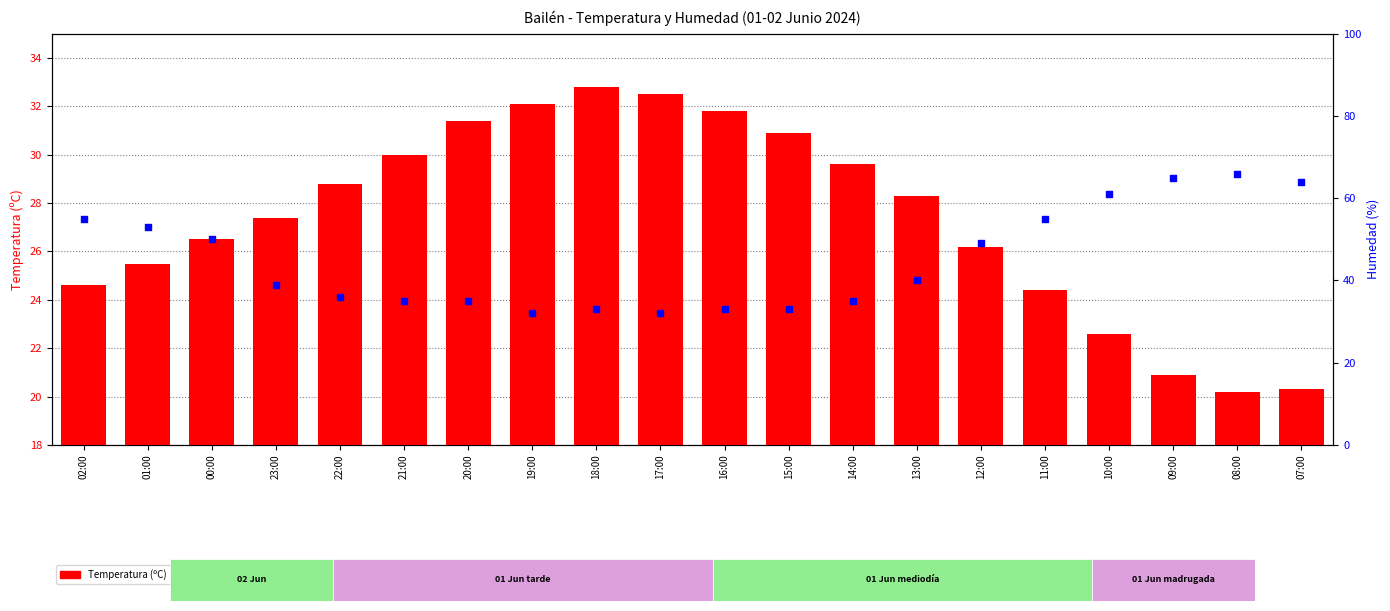

At how many categories does at least one series exceed 36?

11